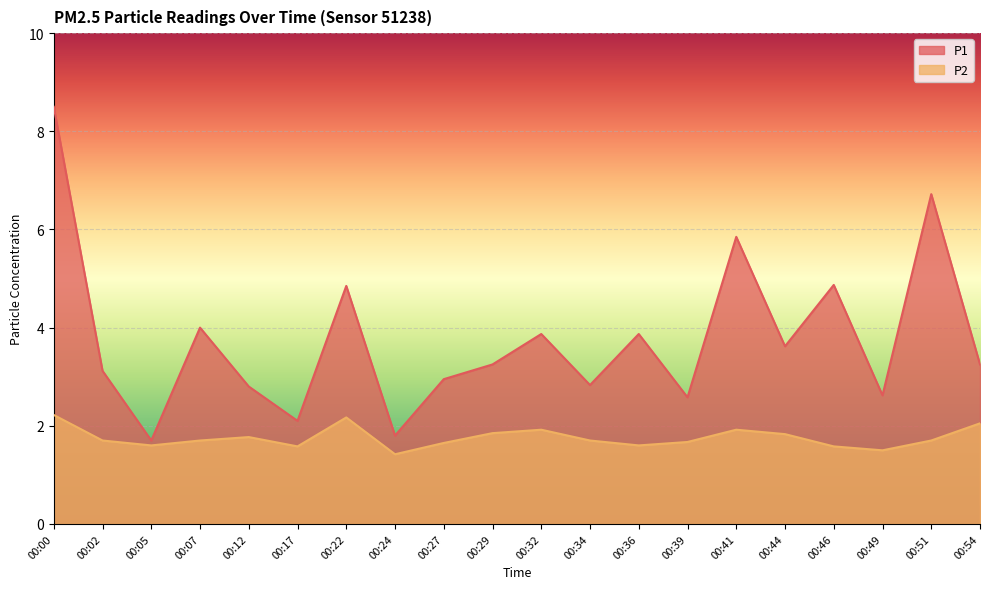

Between 00:02 and 00:12, which is larger?

00:02